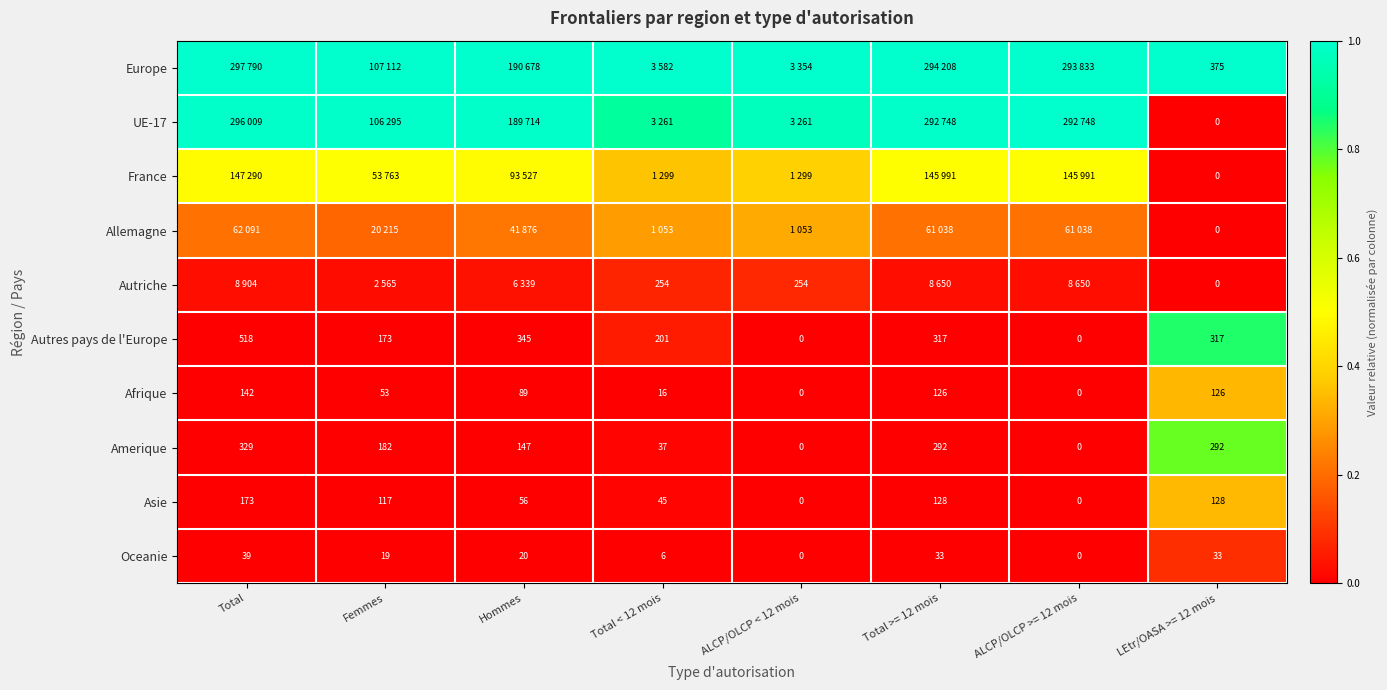

Is the value of Amerique at Total >= 12 mois greater than the value of Oceanie at Hommes?

Yes